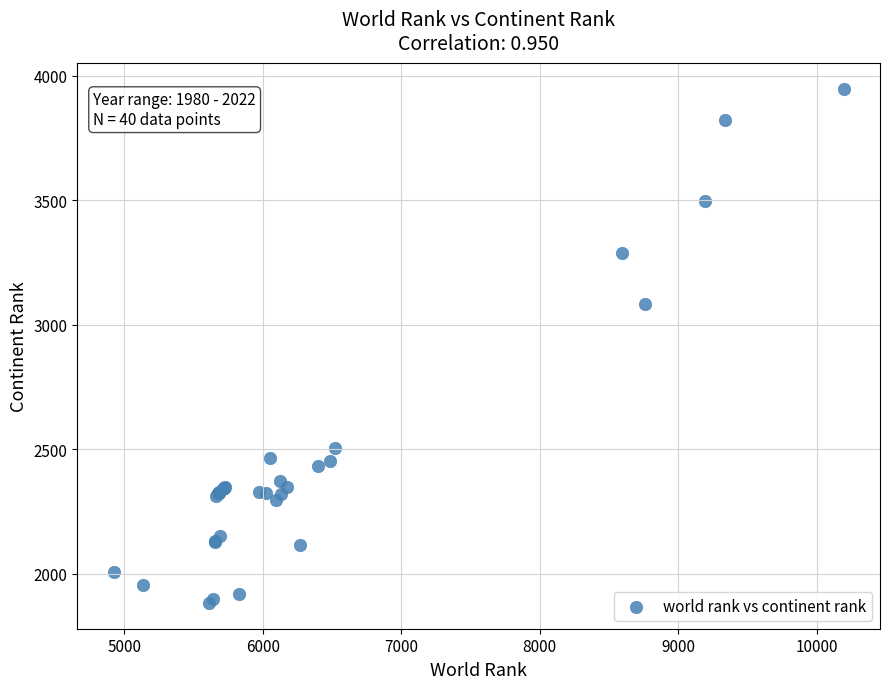

What Y value in the scatter plot is closest to 2915?

3084